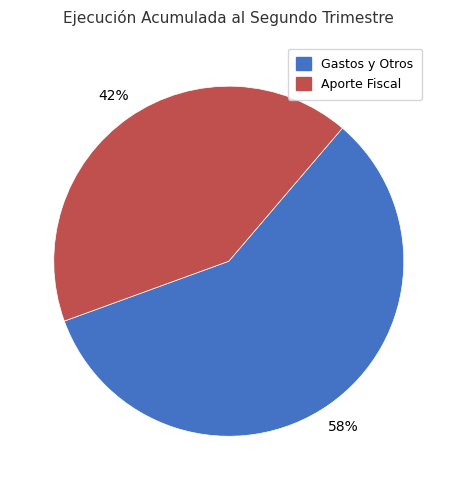

To the nearest percent, what is the difference between the largest and smallest slice percentages?

16%